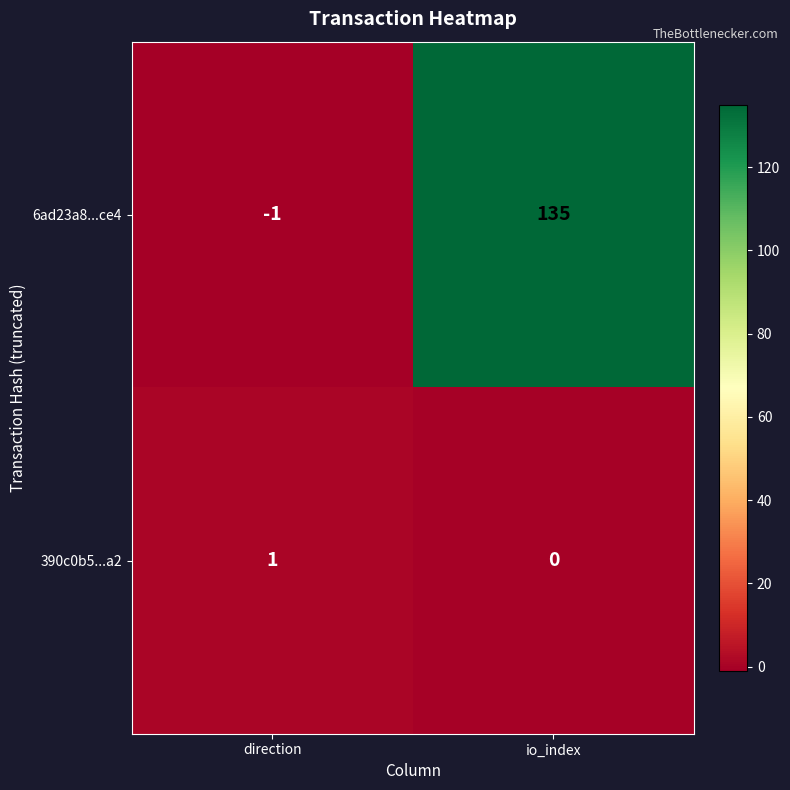

Rank the series by their maximum value, from lowest to highest.

390c0b5...a2, 6ad23a8...ce4